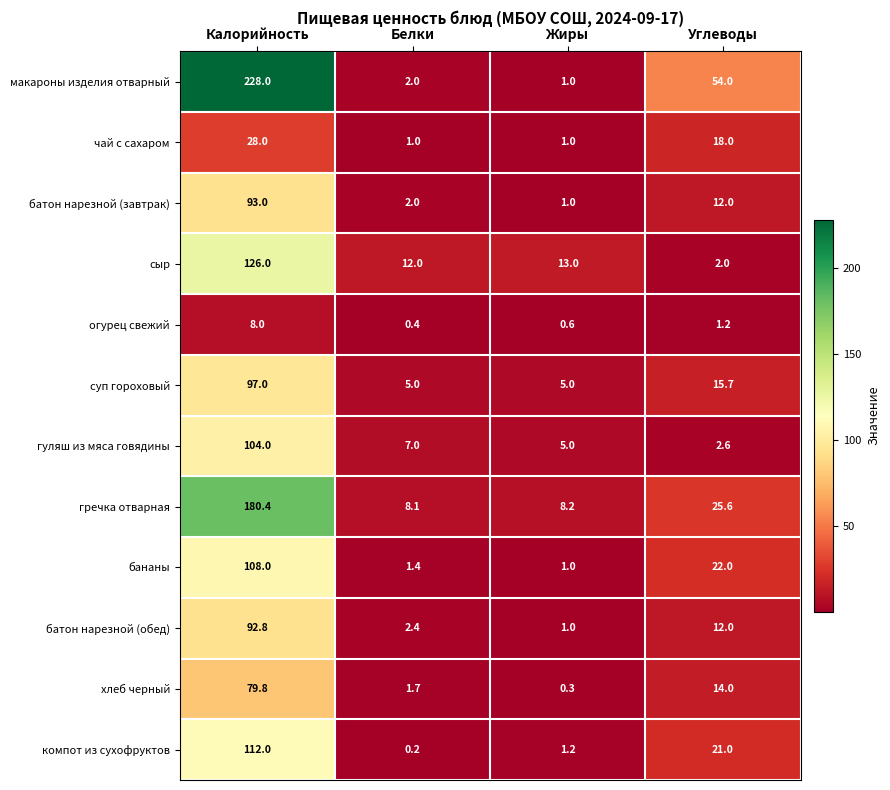

Between Белки and Углеводы, which series saw the biggest shift?

макароны изделия отварный